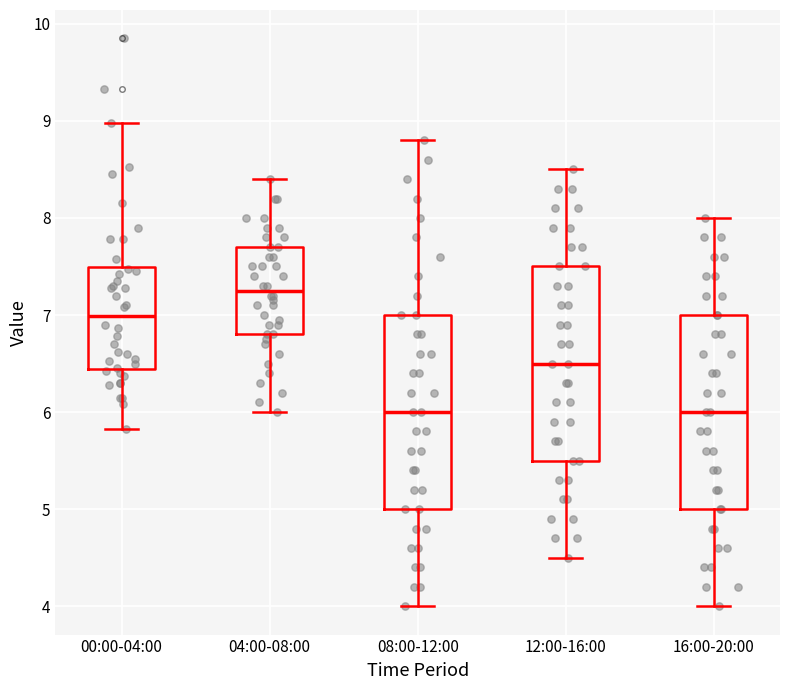

Reading left to right, read every box against the y-axis: the position of its median line, the range the box covers, and the ends of its whiskers. The values are not printed on the chart, so give them approximately, as read against the axis.

00:00-04:00: median 7.0, box 6.4 to 7.5, whiskers 5.8 to 9.0
04:00-08:00: median 7.3, box 6.8 to 7.7, whiskers 6.0 to 8.4
08:00-12:00: median 6.0, box 5.0 to 7.0, whiskers 4.0 to 8.8
12:00-16:00: median 6.5, box 5.5 to 7.5, whiskers 4.5 to 8.5
16:00-20:00: median 6.0, box 5.0 to 7.0, whiskers 4.0 to 8.0